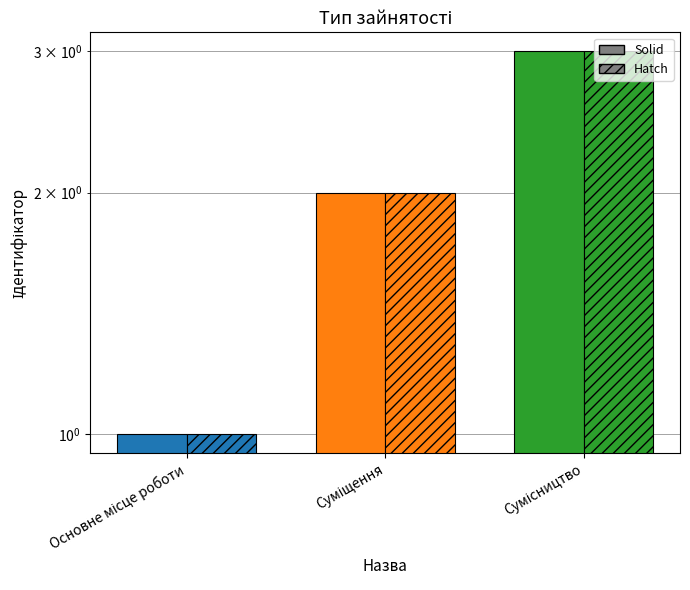

At how many categories does at least one series exceed 2?

1